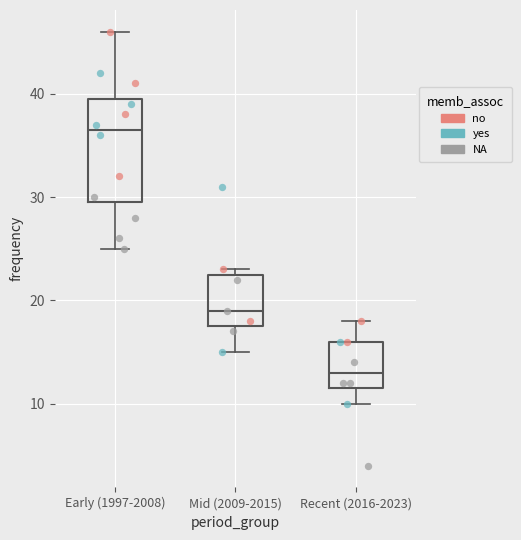

Which box is the tallest, from its lower edge to its upper edge?

Early (1997-2008)